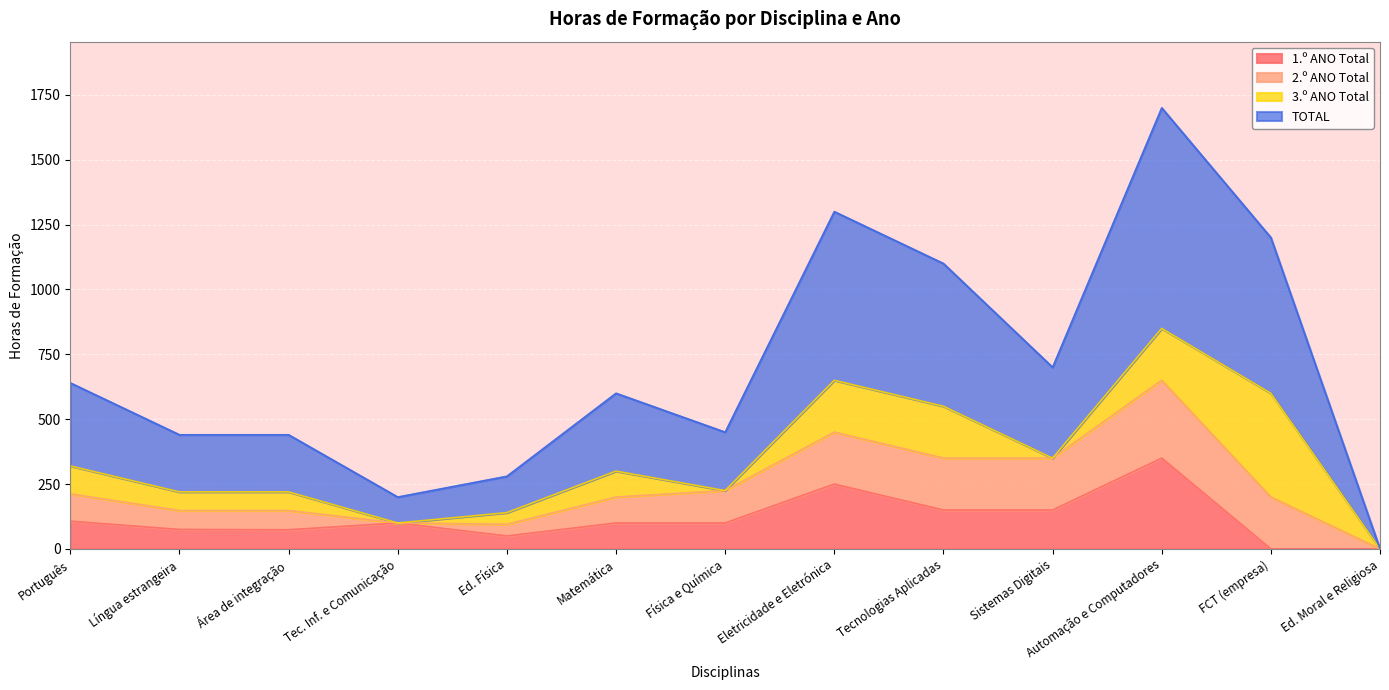

The value of 1.º ANO Total at Língua estrangeira is 75. True or false?

True